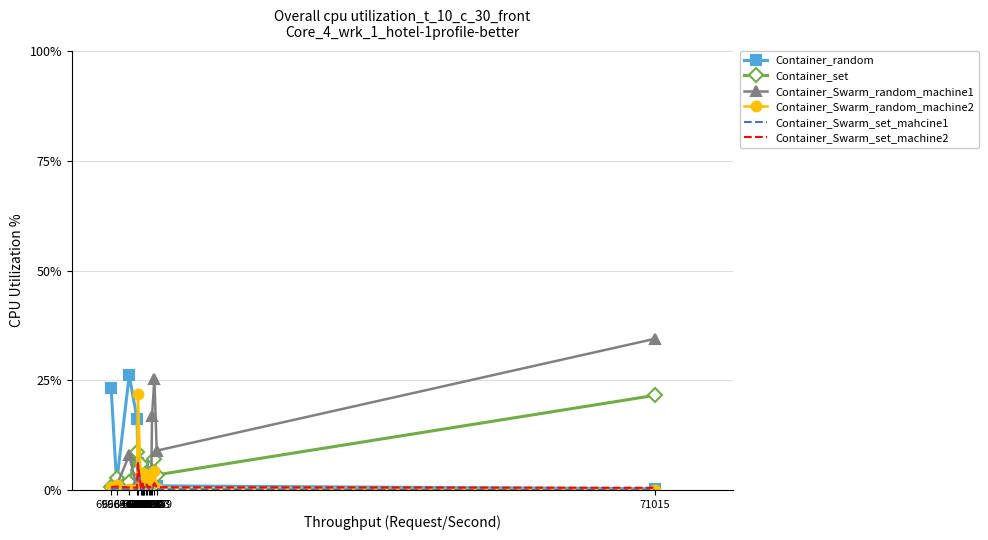

Which series changed the most between 69701 and 71015?

Container_Swarm_random_machine1